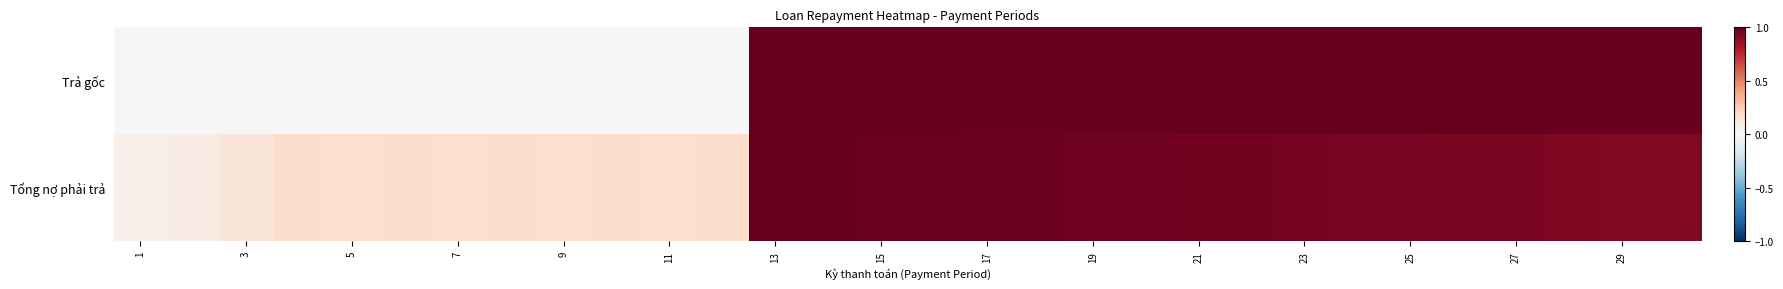

How many data points does each series have?

30